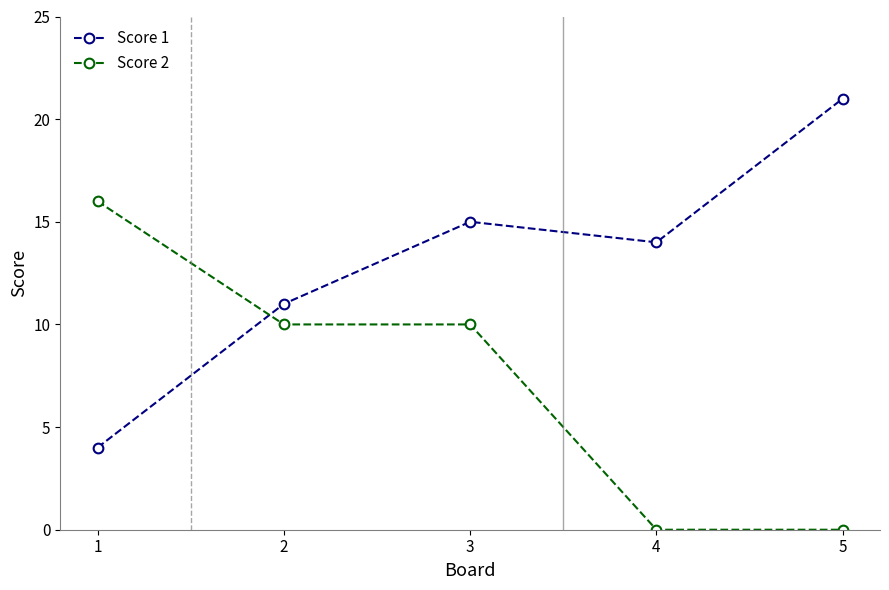

At which label does Score 2 first exceed 10?

1